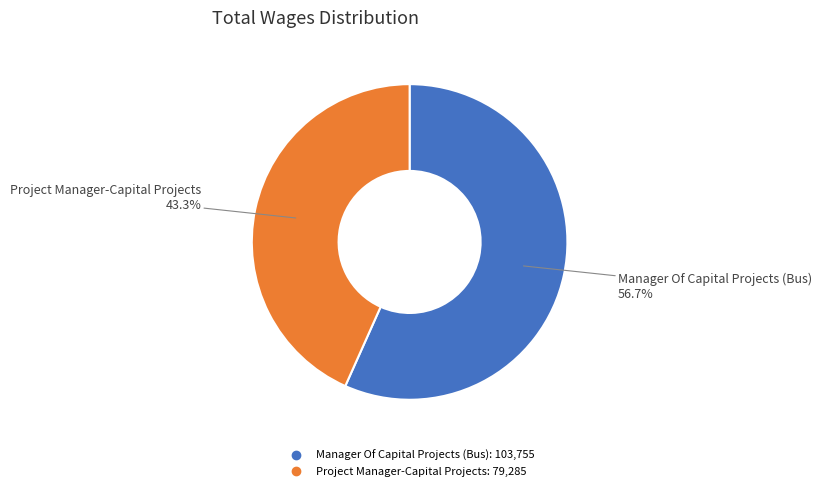

Which slice is the largest?

Manager Of Capital Projects (Bus)